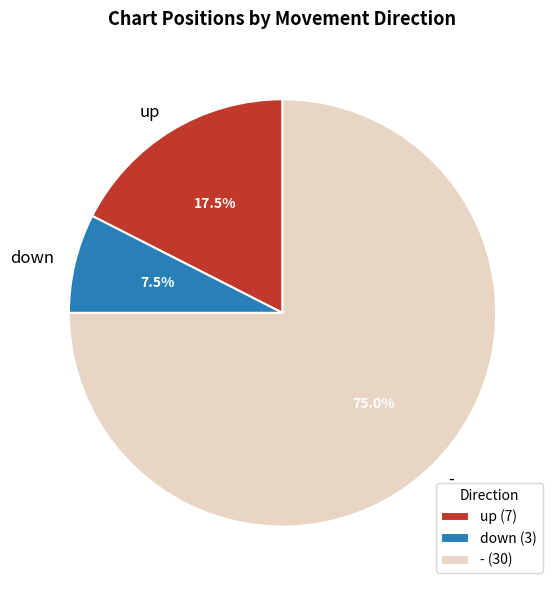

What percentage do - and down together represent?

82.5%